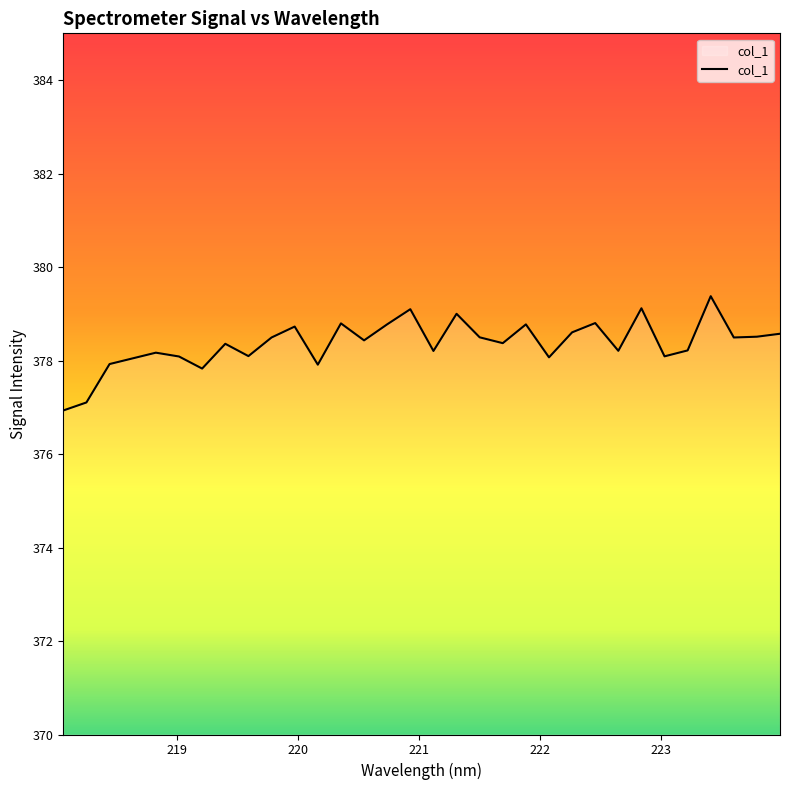

What is the difference between the maximum and minimum values?

2.4